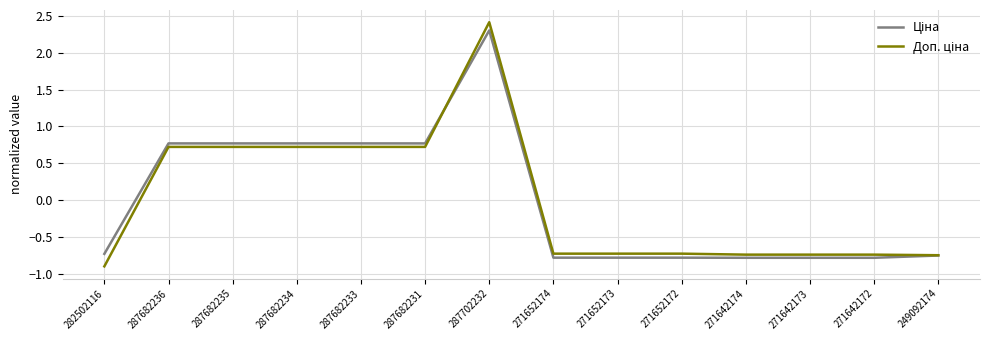

At which category is the sum across all series the highest?

287702232